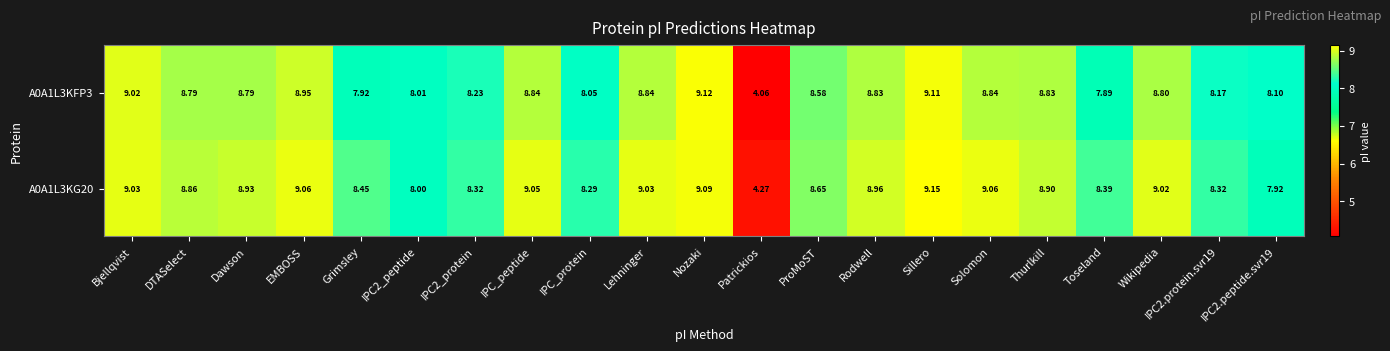

At IPC2.peptide.svr19, list the series in order from smallest to largest.

A0A1L3KG20, A0A1L3KFP3